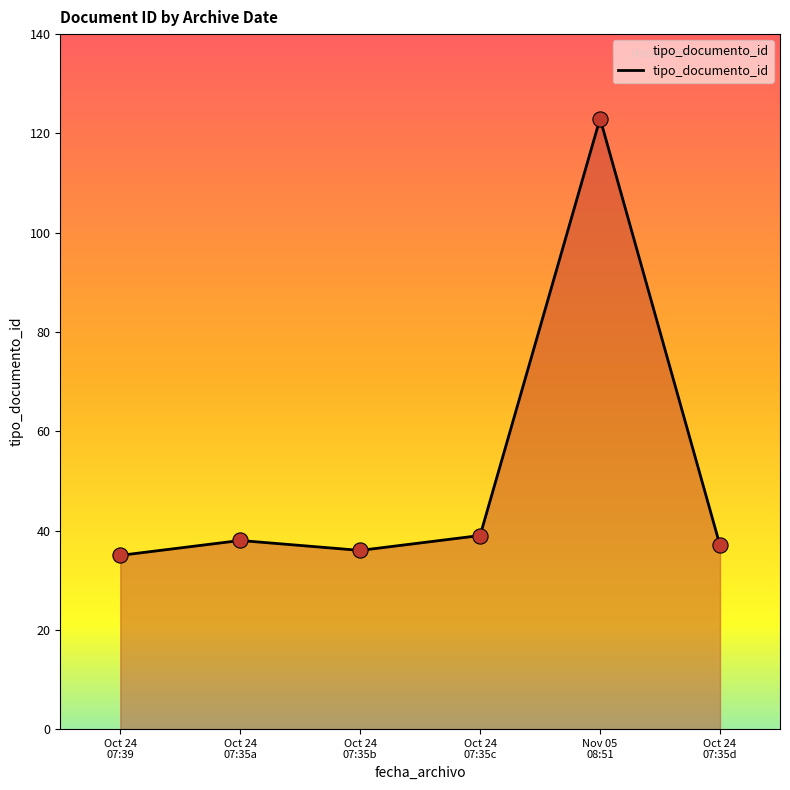

What is the maximum value shown in the chart?

123